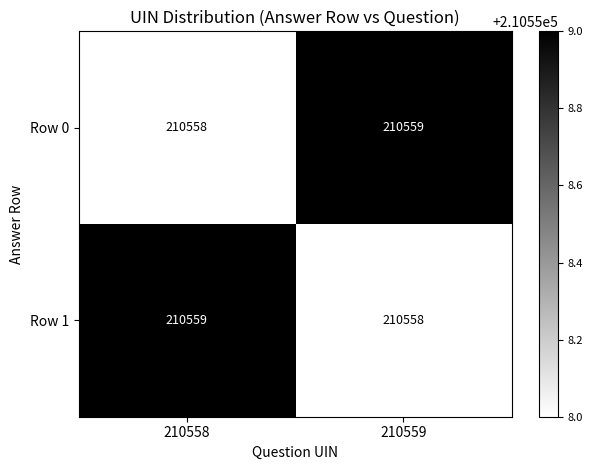

List the labels in order of Row 0 value, largest first.

210559, 210558